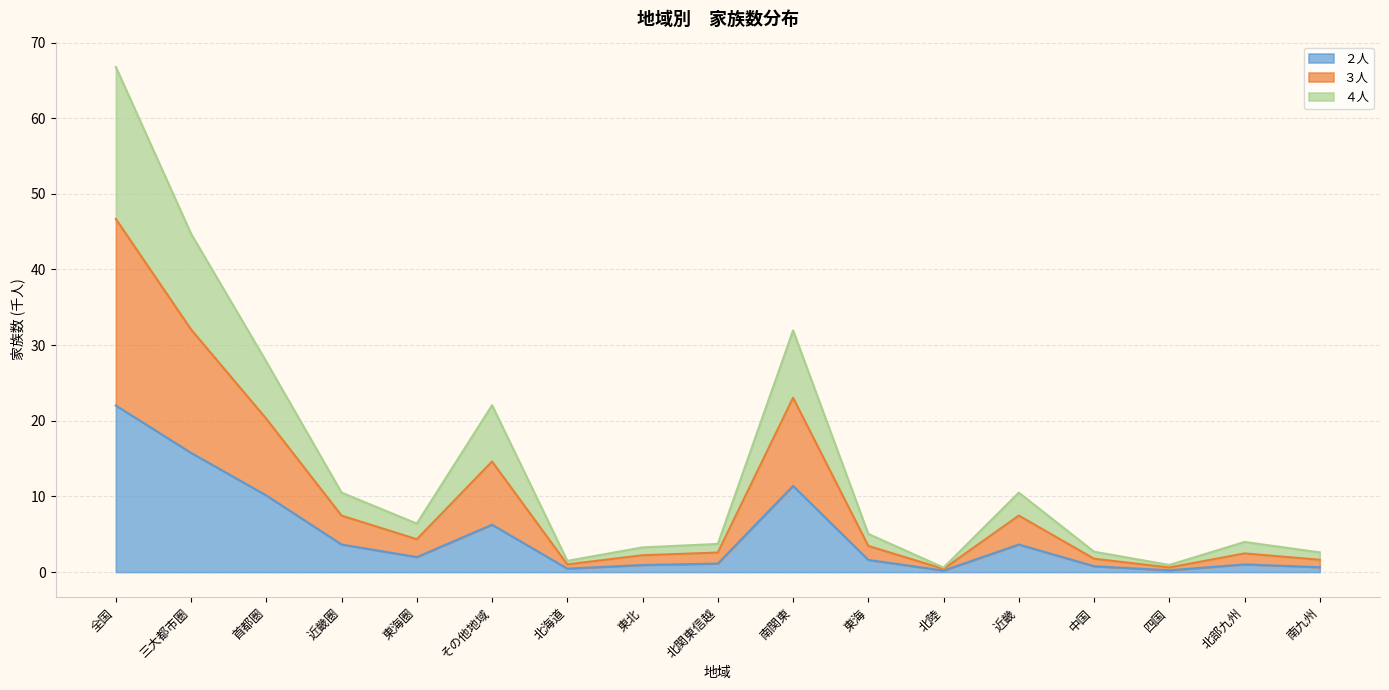

What is the total value across all series at 全国?

66.8